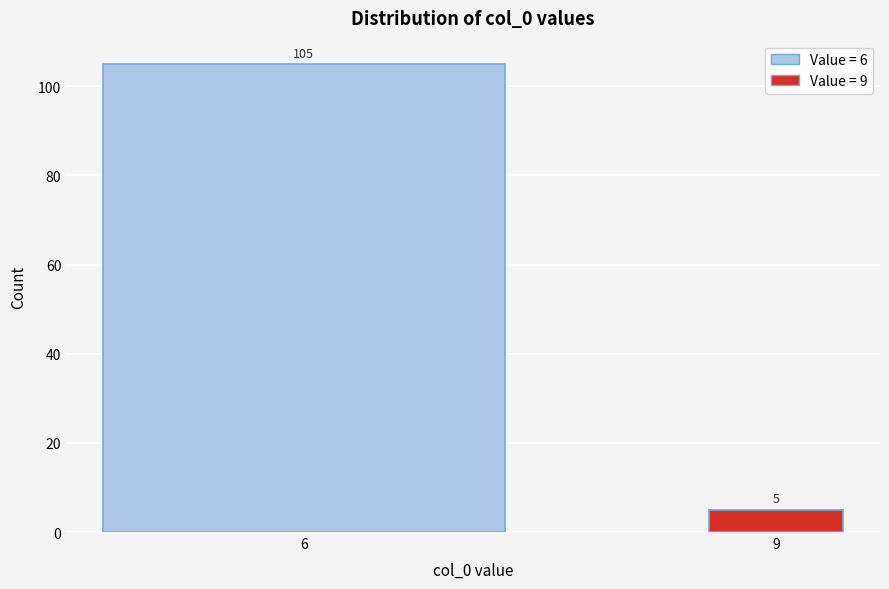

Reading left to right, extract all data points from this chart.

105	5